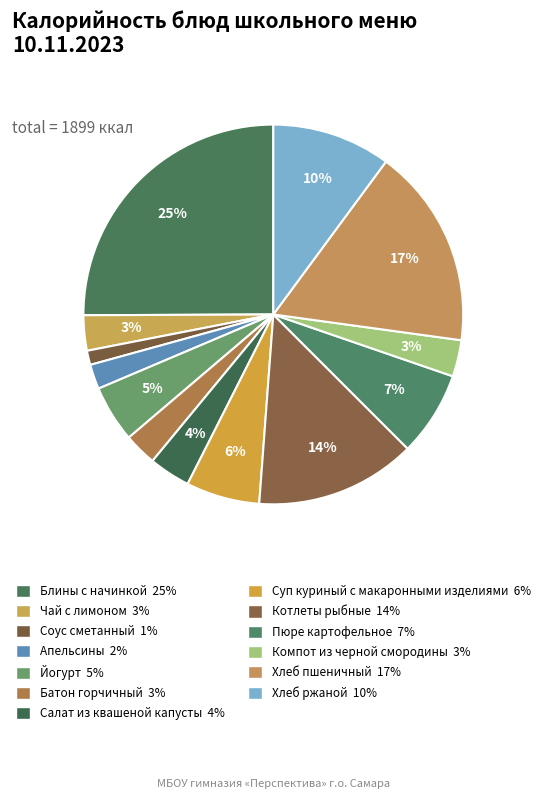

Count the number of slices in the pie.

13